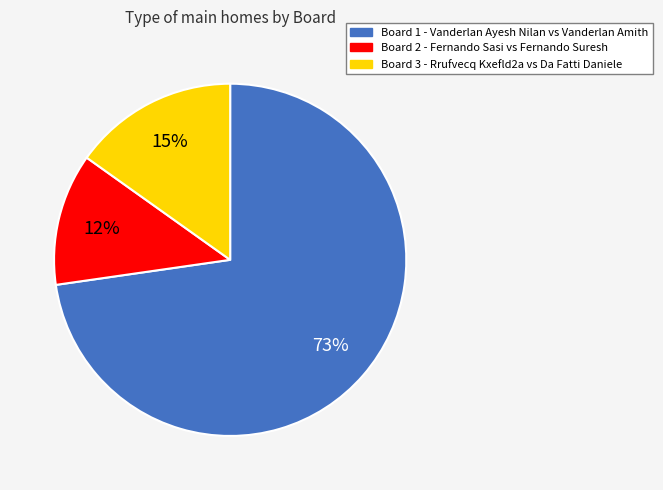

To the nearest percent, what is the difference between the largest and smallest slice percentages?

61%